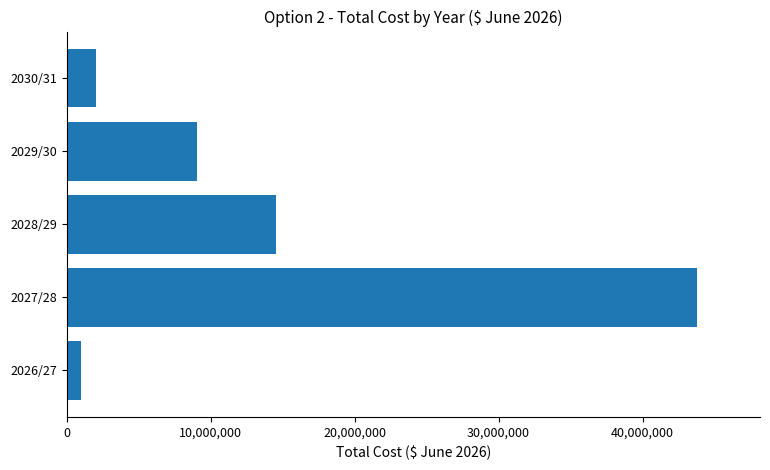

At which label is the value closest to 22370612?

2028/29